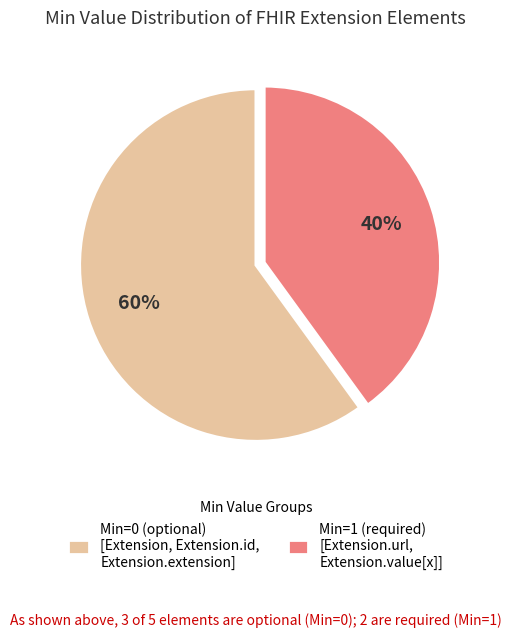

Does any single category account for the majority?

Yes